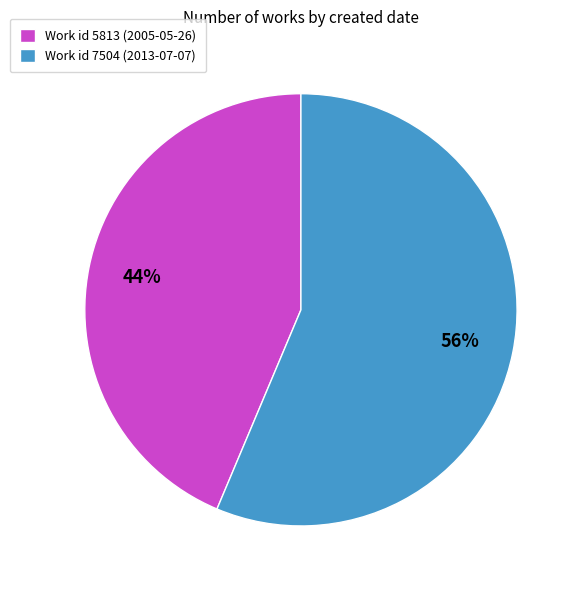

How many slices are in this pie chart?

2